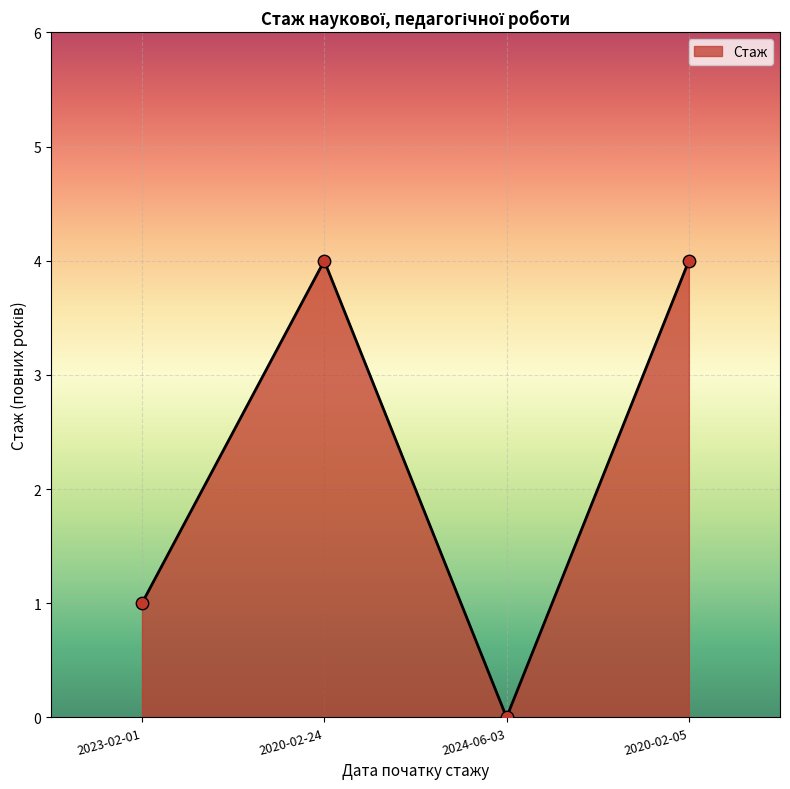

Which has a higher value, 2020-02-05 or 2023-02-01?

2020-02-05